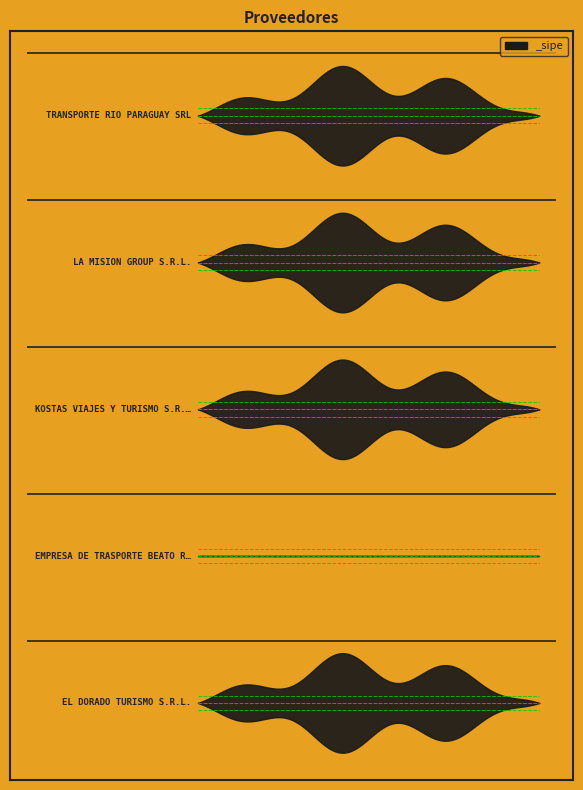

Rank the categories by value from lowest to highest.

EMPRESA DE TRASPORTE BEATO ROQUE GONZALEZ, EL DORADO TURISMO S.R.L., KOSTAS VIAJES Y TURISMO S.R.L., LA MISION GROUP S.R.L., TRANSPORTE RIO PARAGUAY SRL